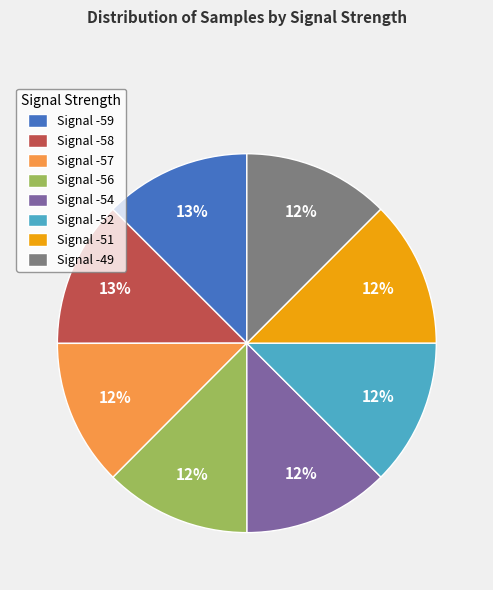

Is it true that Signal -57 is 12% of the pie?

True